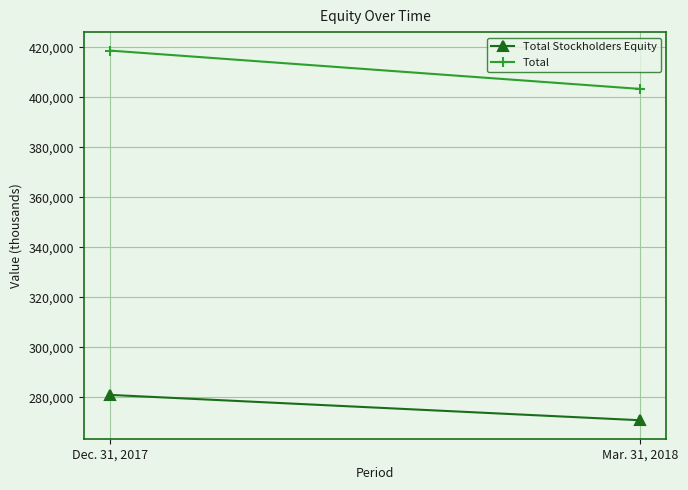

Reading right to left, transcribe all the data shown in this chart.

Total Stockholders Equity: 270894	281020
Total: 403326	418644